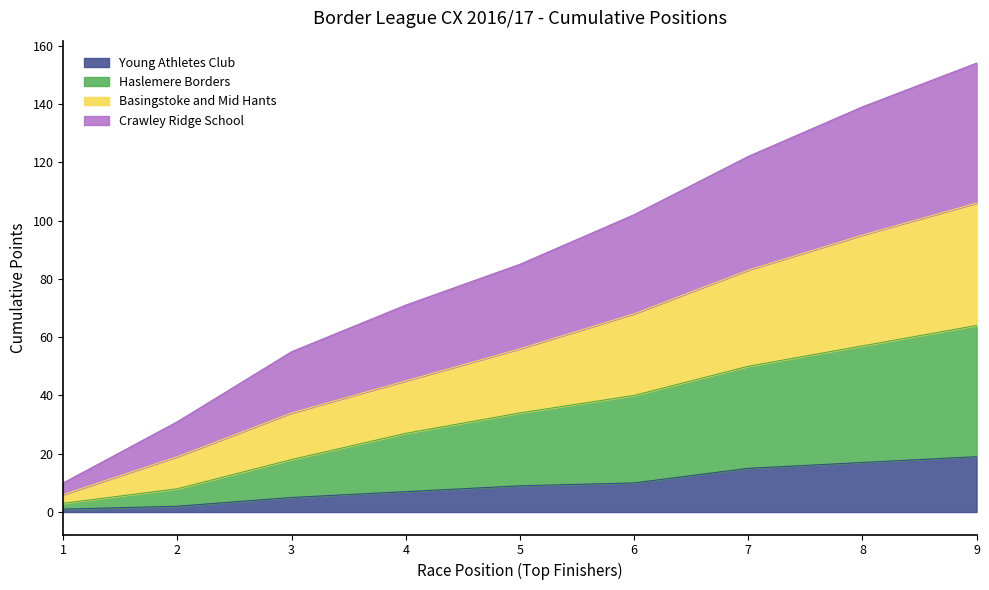

True or false: Crawley Ridge School and Basingstoke and Mid Hants intersect in this chart.

False